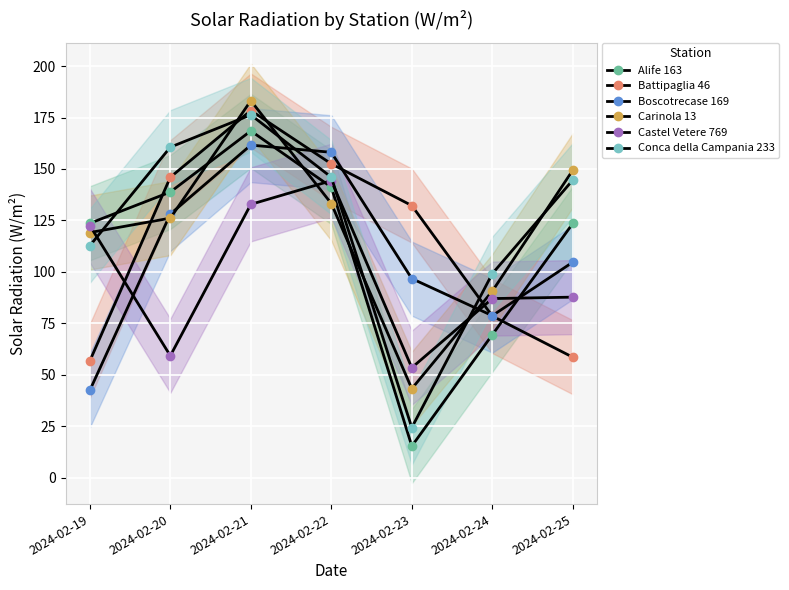

Is it true that Carinola 13 equals 235.2 at 2024-02-25?

False